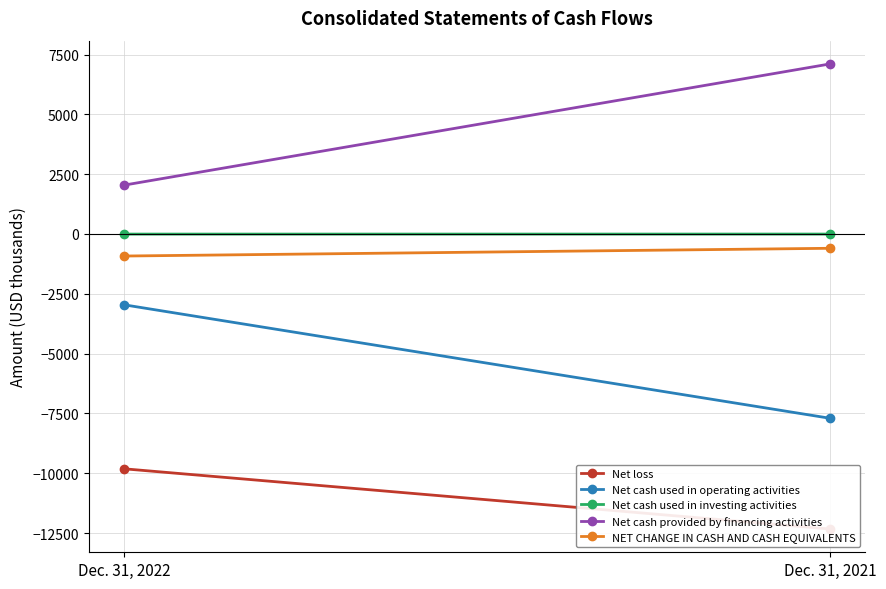

The Net loss series shows -13027 at Dec. 31, 2022. True or false?

False